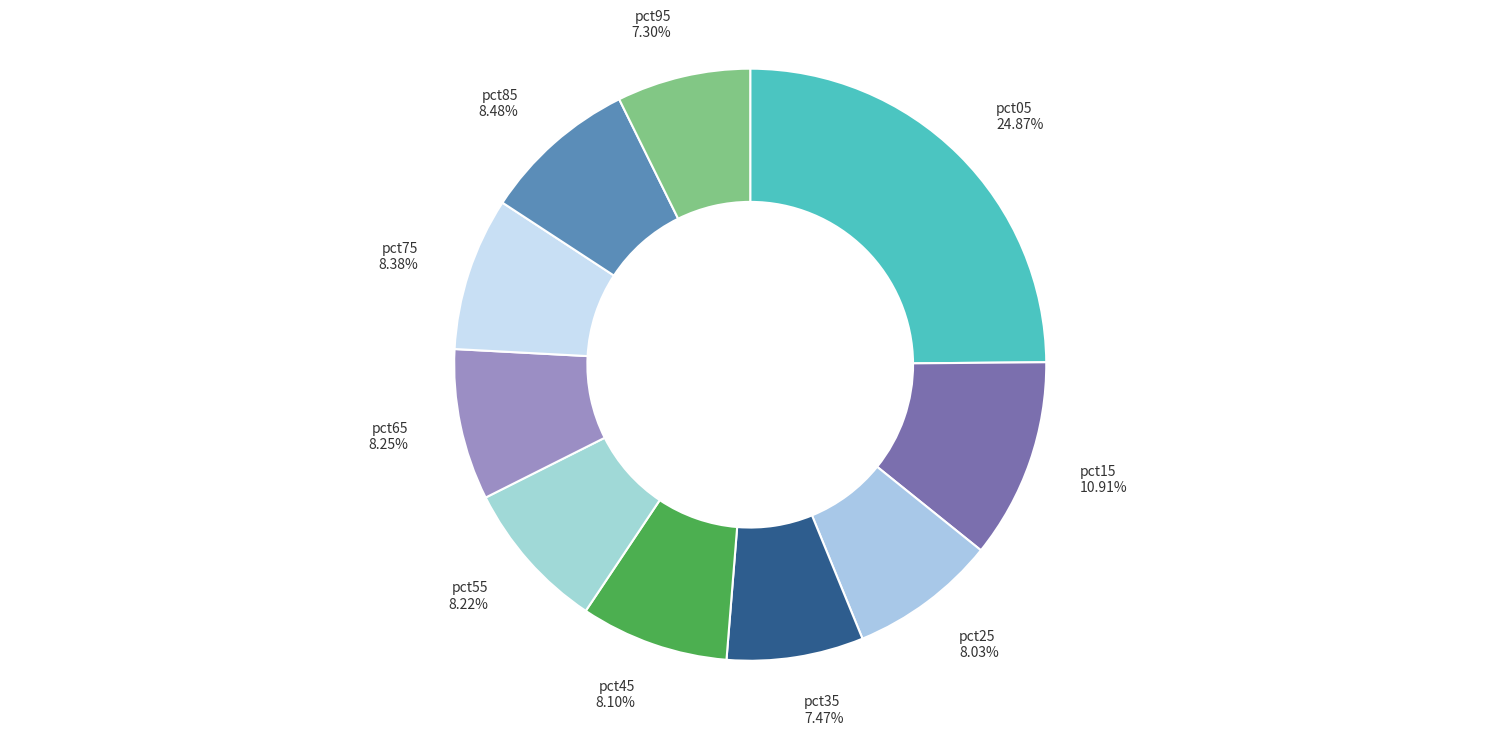

Count the number of slices in the pie.

10